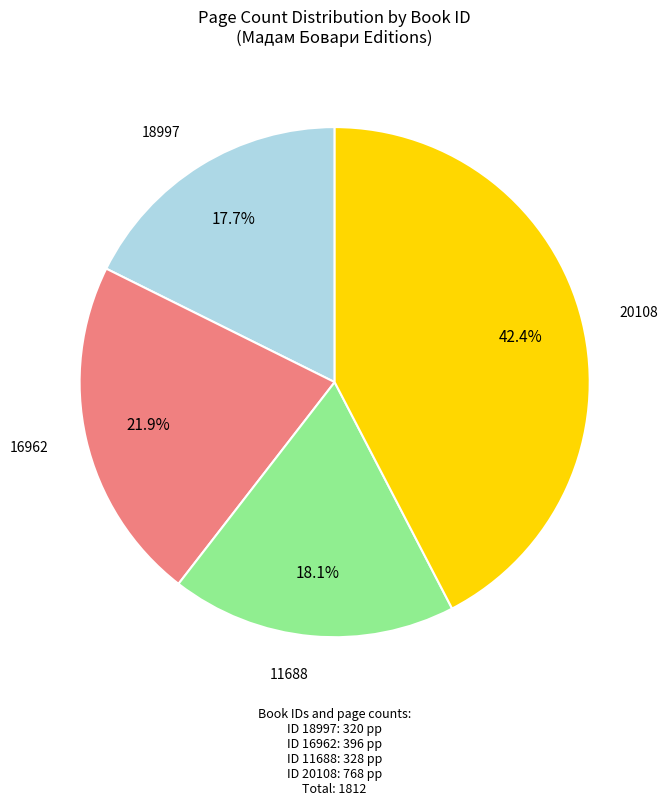

Does any single category account for the majority?

No